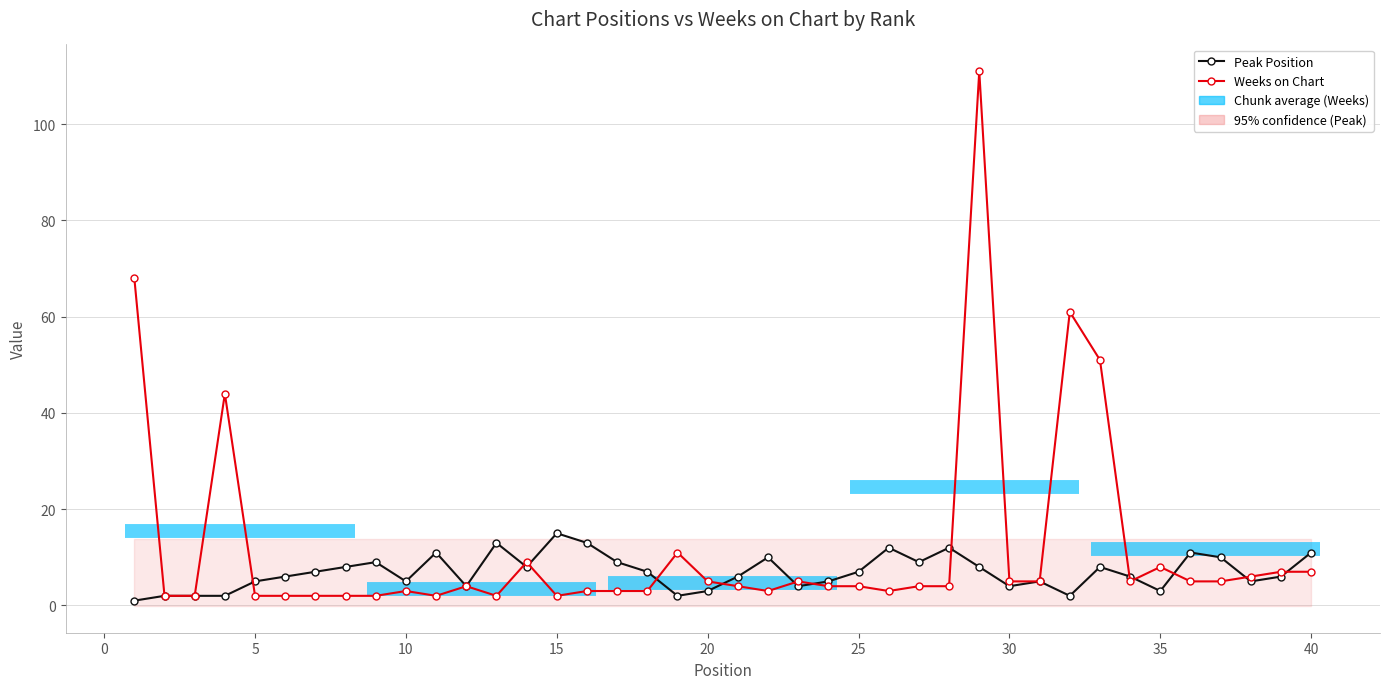

Rank the series by their maximum value, from lowest to highest.

Peak Position, Weeks on Chart